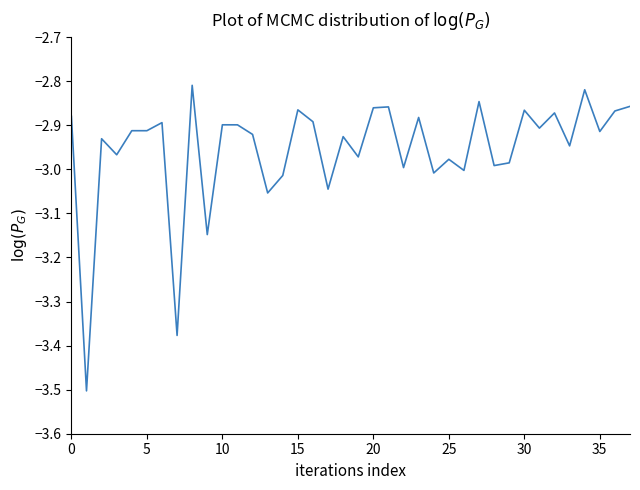

Count the number of categories in the chart.

38